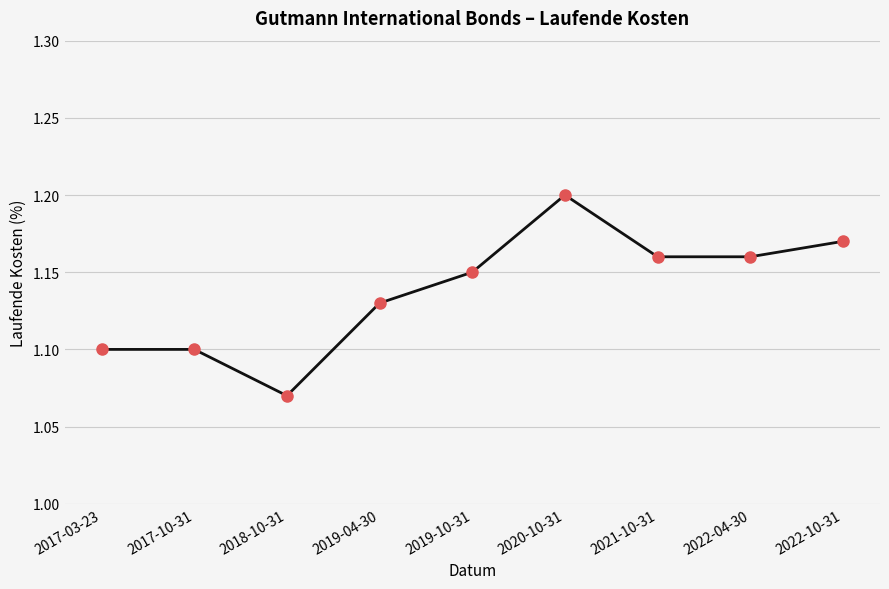

What is the sum of the values at 2022-04-30 and 2019-10-31?

2.3